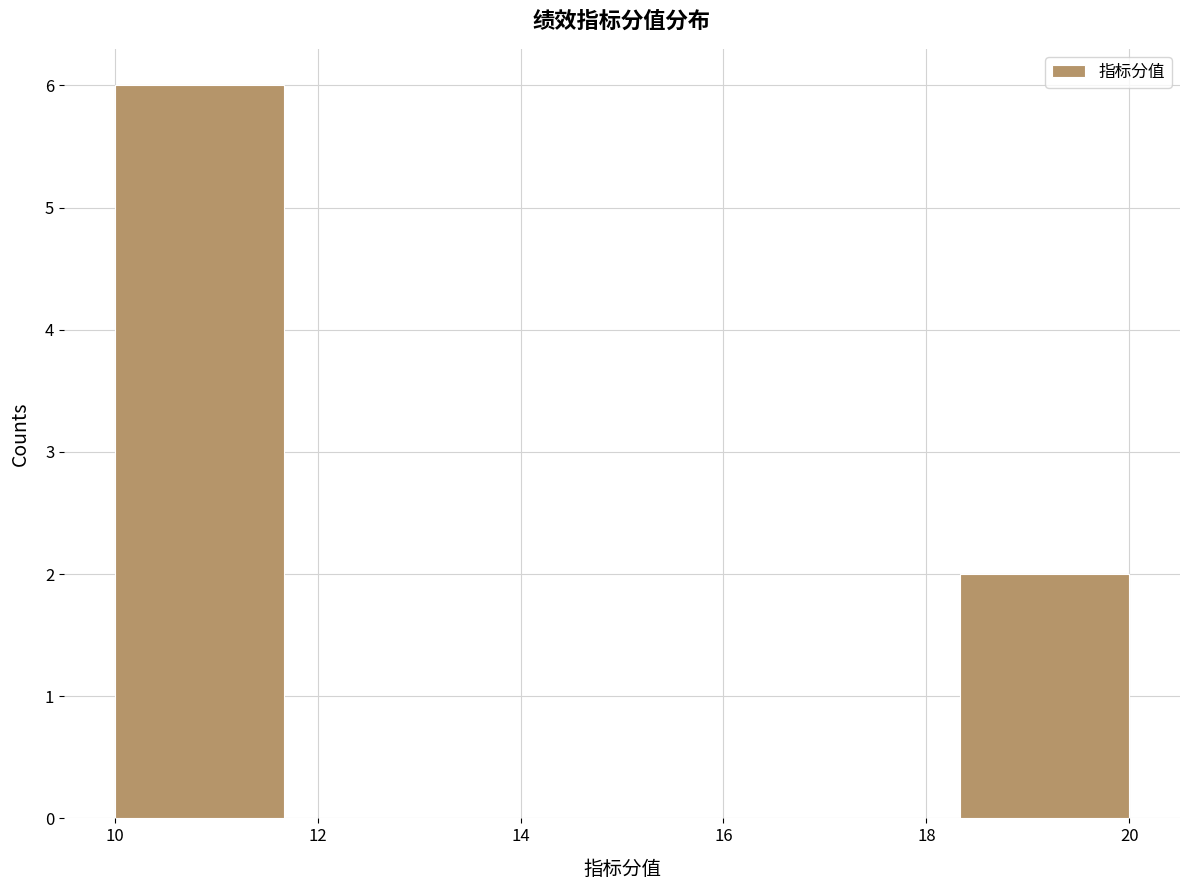

Over which range of the x-axis is the bar tallest?

10.0 to 11.6